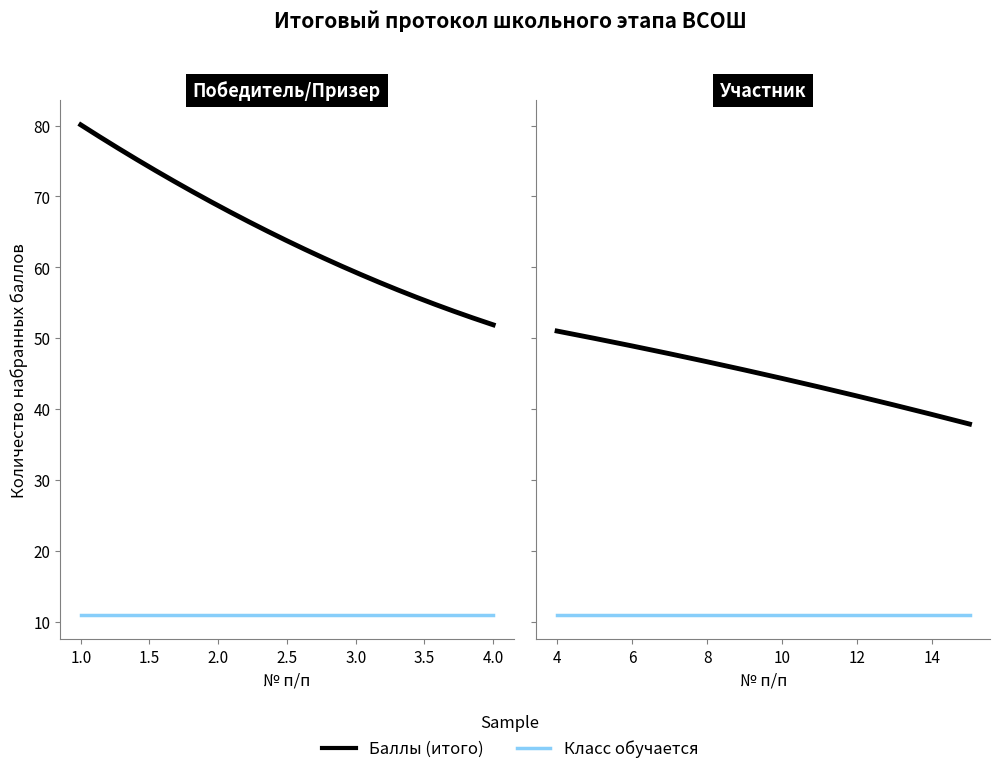

What is the difference between the highest and lowest values at 9?

35